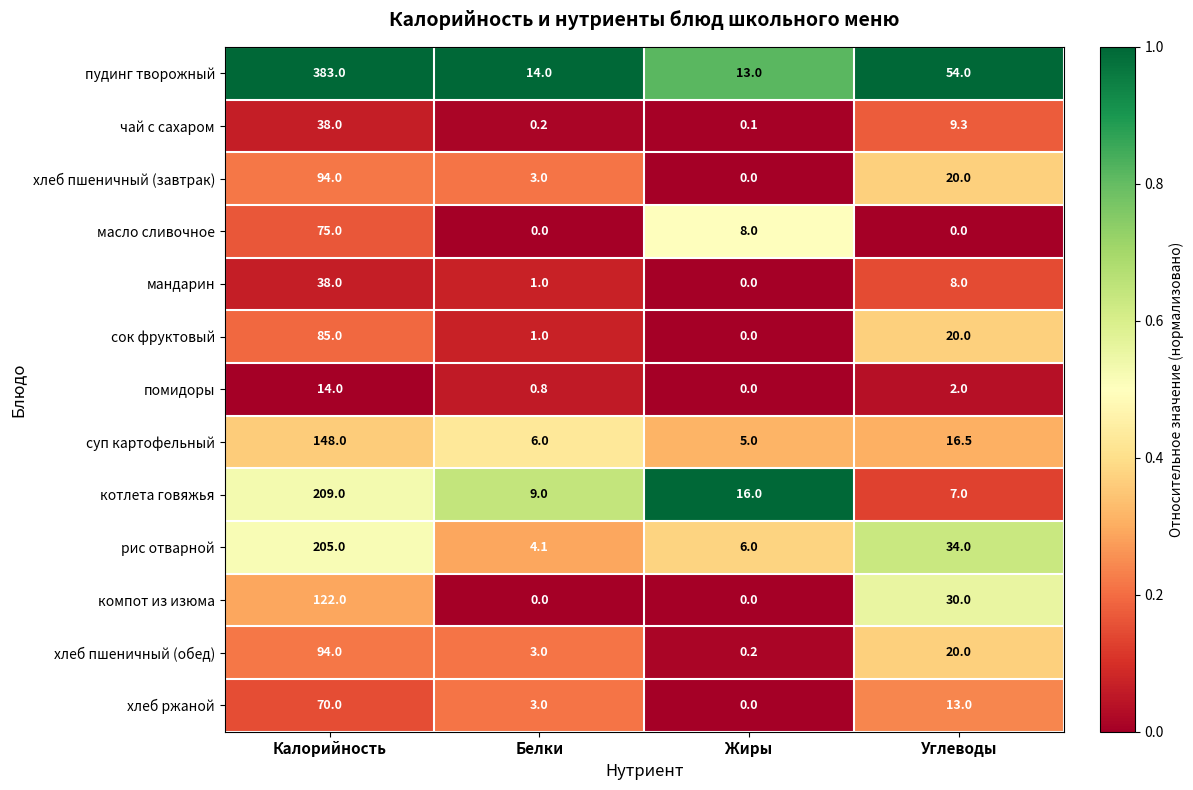

What is the maximum value shown in the chart?

383.0